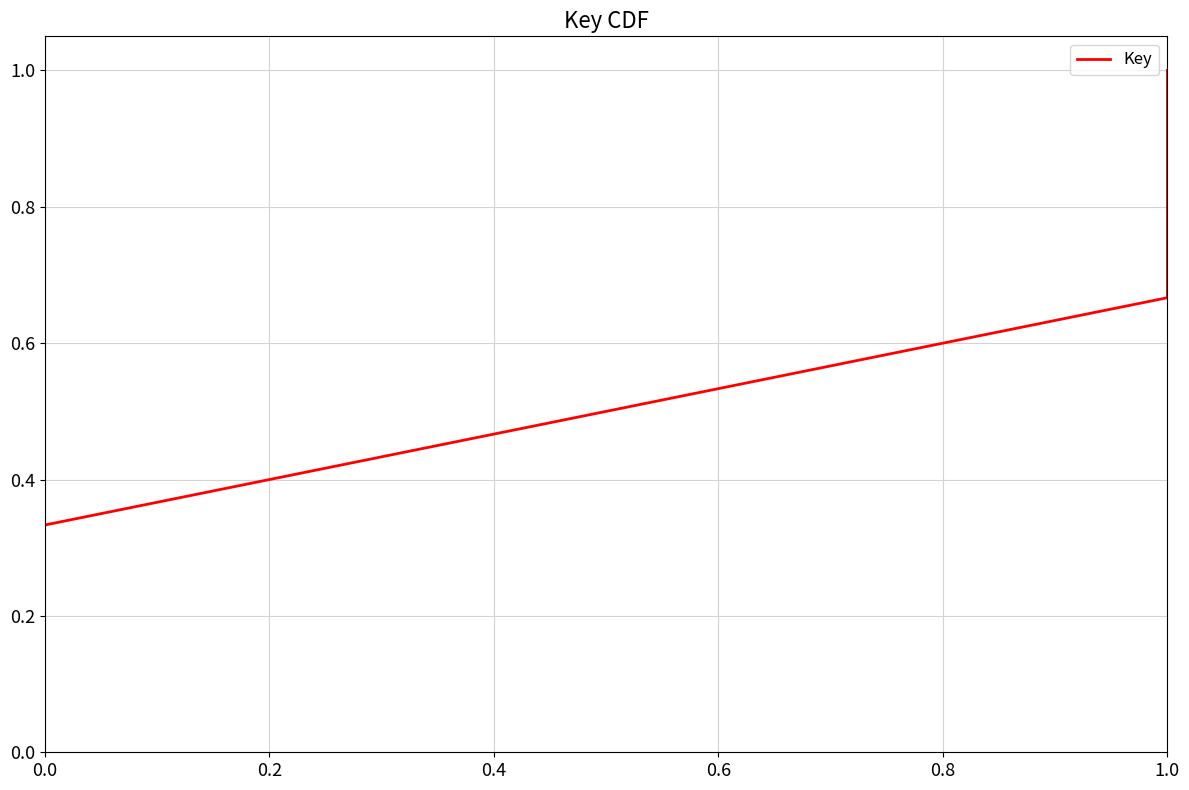

What is the difference between the second highest and minimum values?

0.3